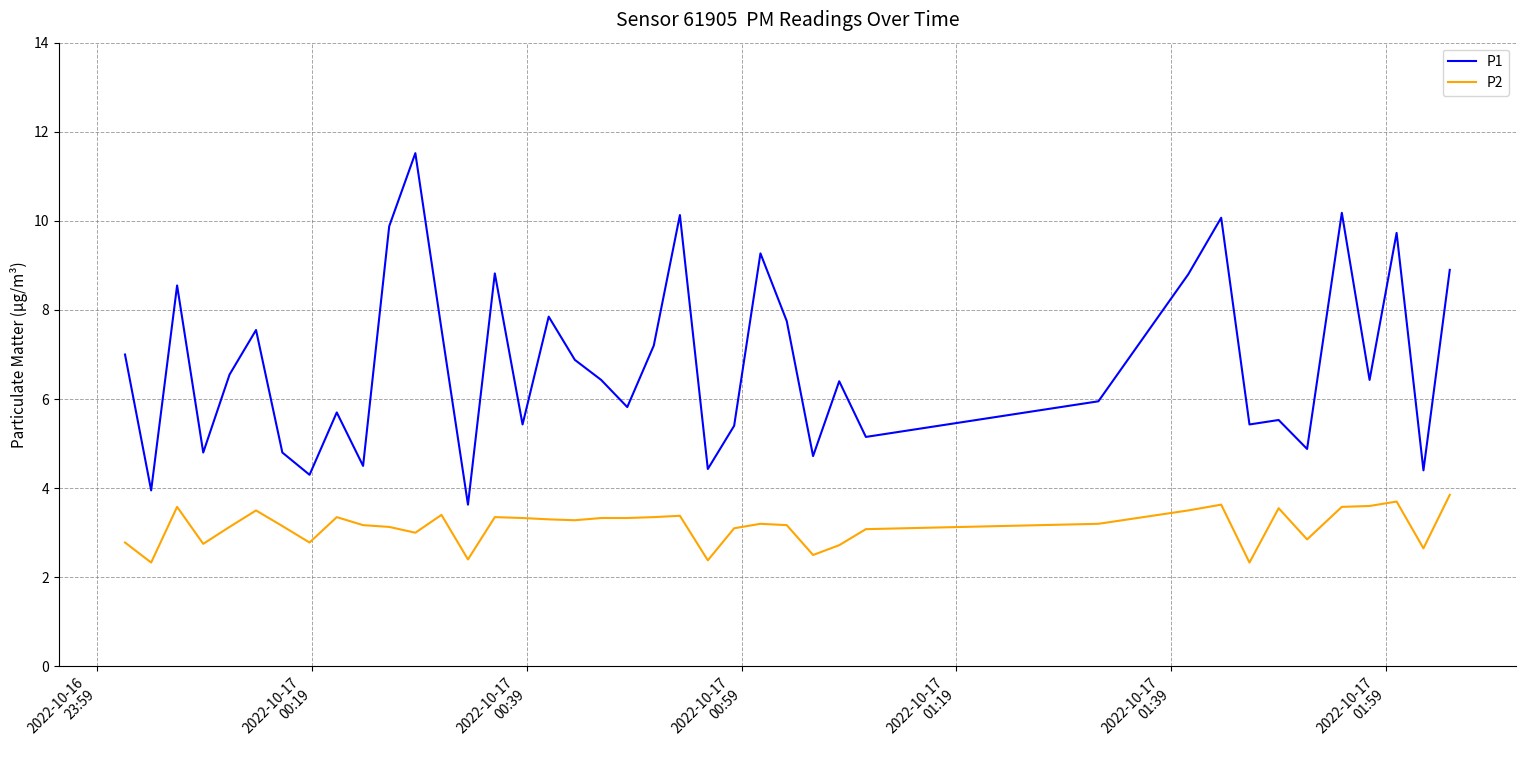

What is the difference between the maximum and minimum values in the P2 series?

1.5